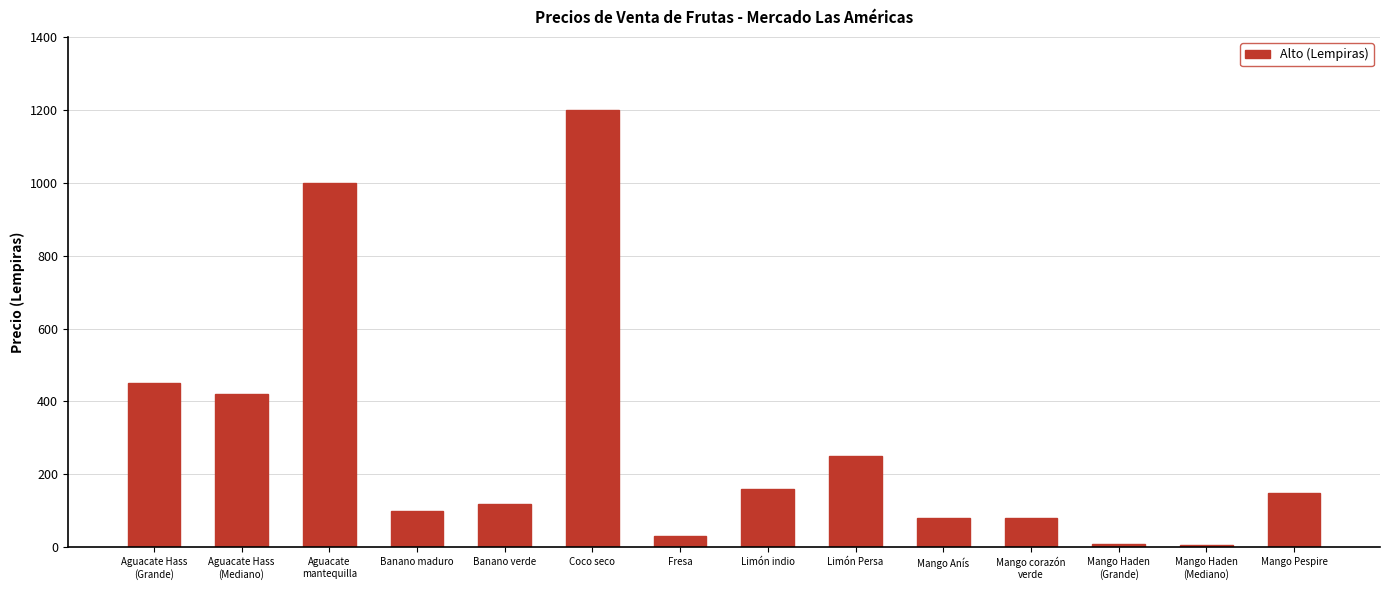

The value at Aguacate Hass
(Mediano) is 420. True or false?

True